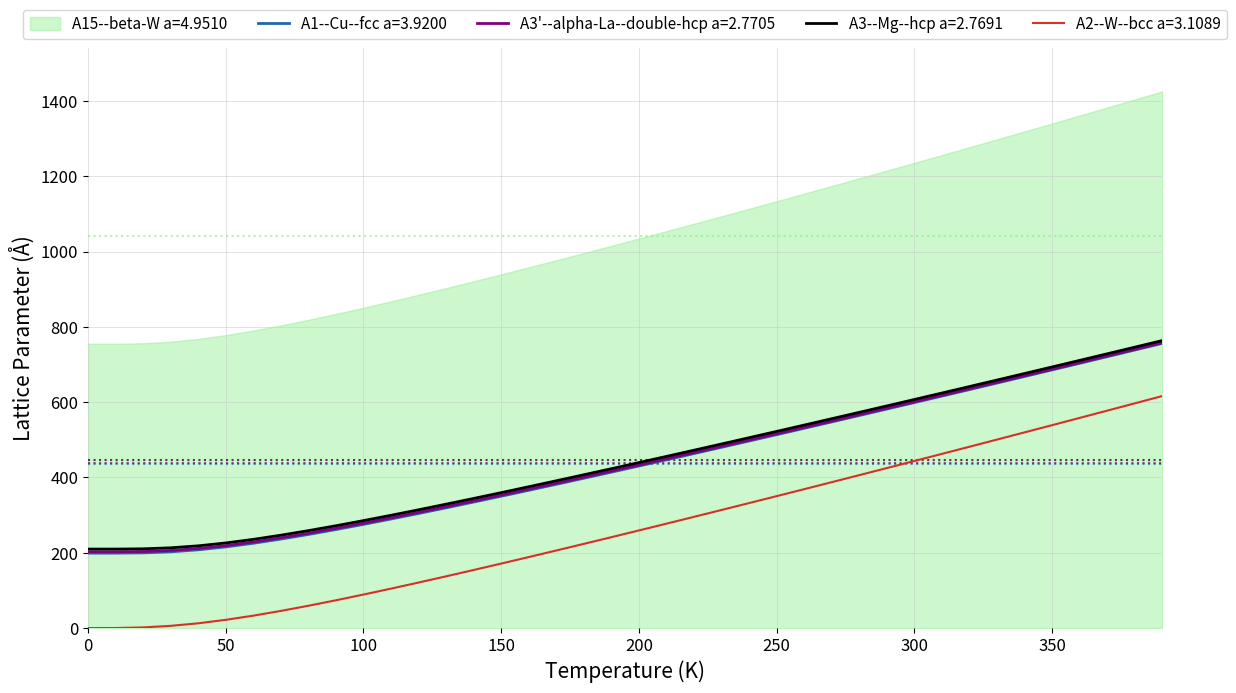

Is this an area chart (filled region under the line)?

No